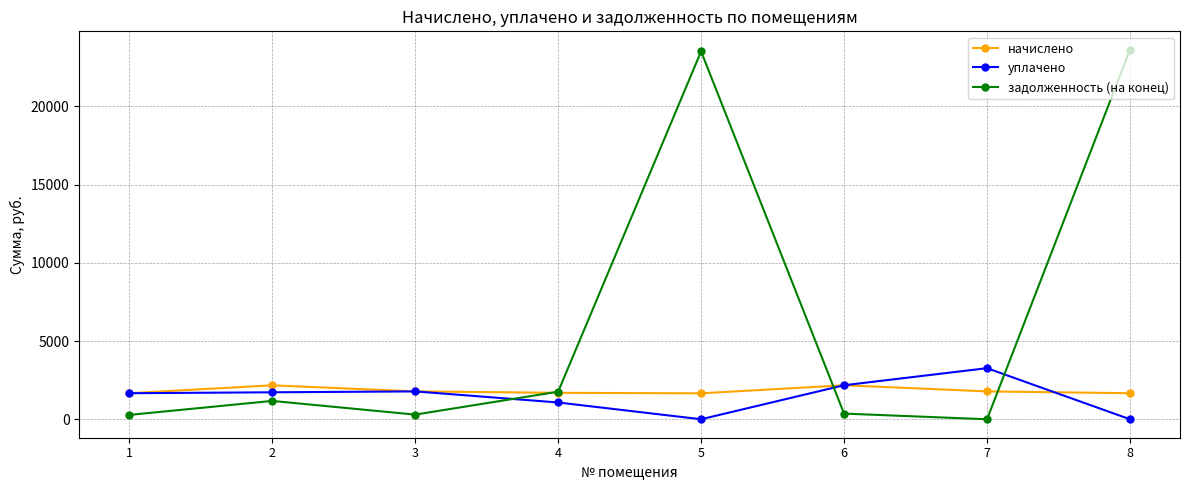

What value does the начислено series have at 6?

2174.3